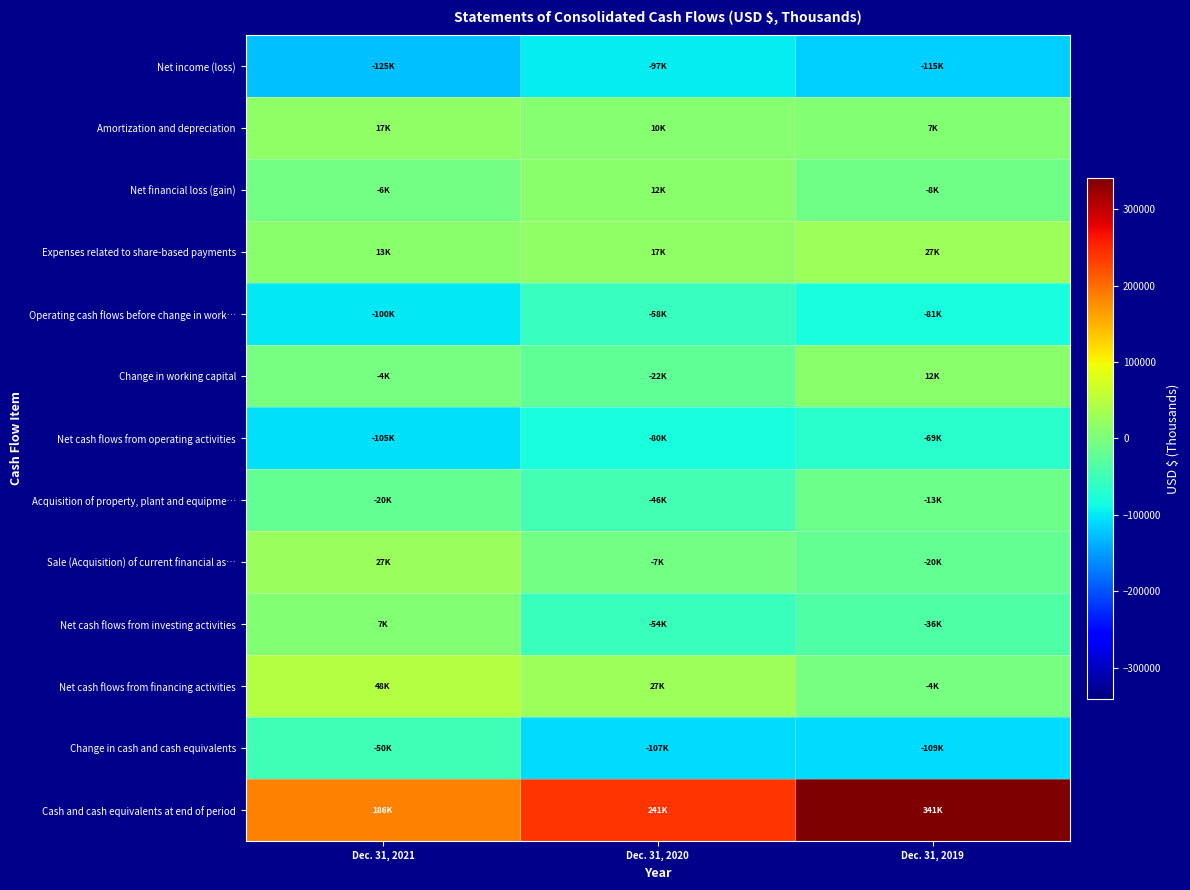

Which series has the largest range (max minus min)?

Cash and cash equivalents at end of period